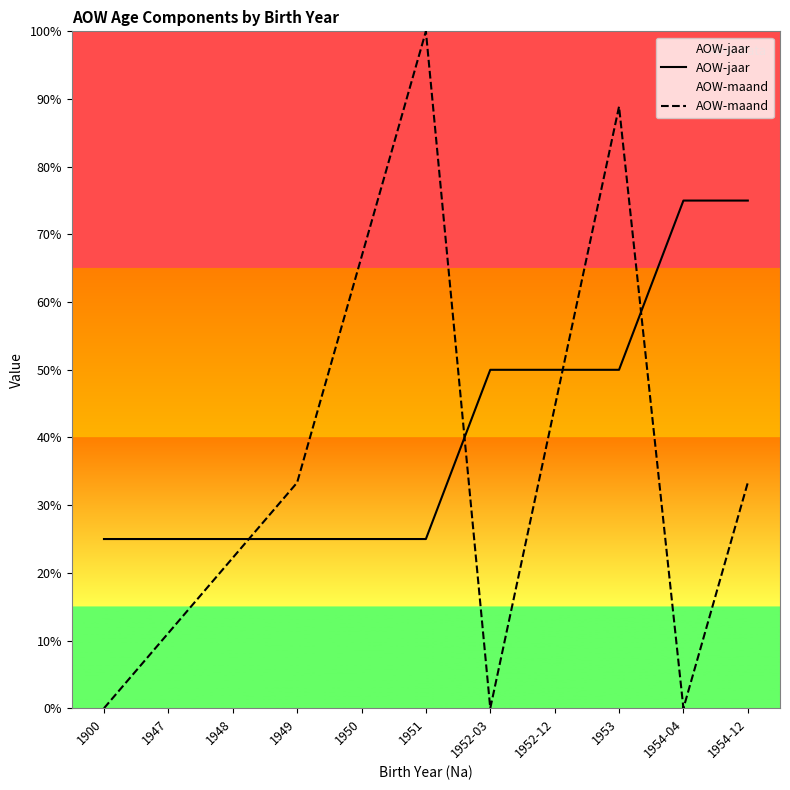

True or false: AOW-maand has a value of 125.6 at 1953.

False